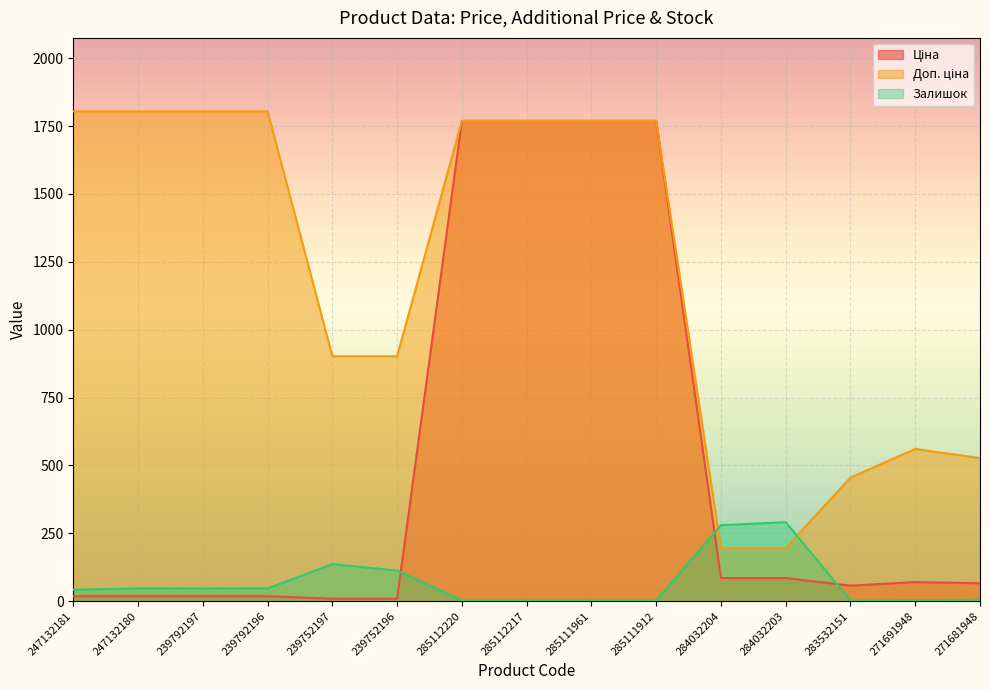

Which series has the widest spread of values?

Ціна